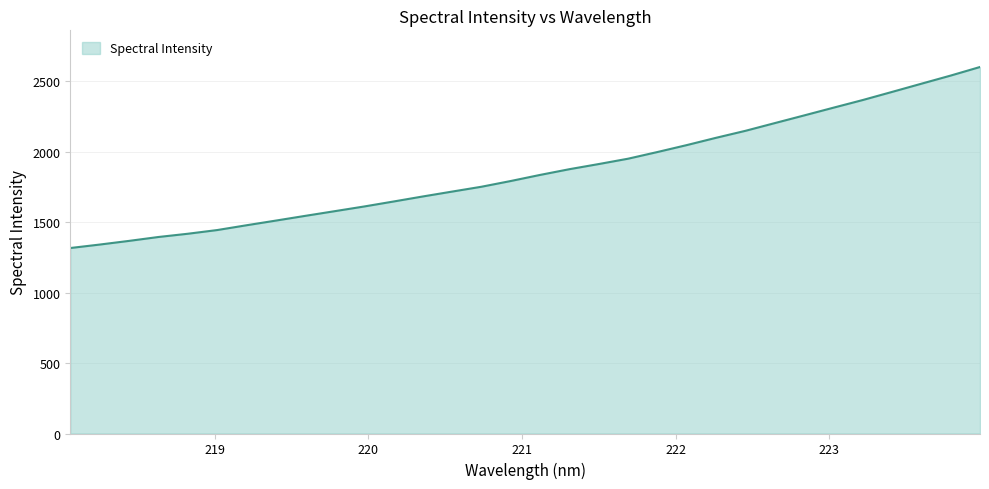

How many lines are shown in the chart?

1